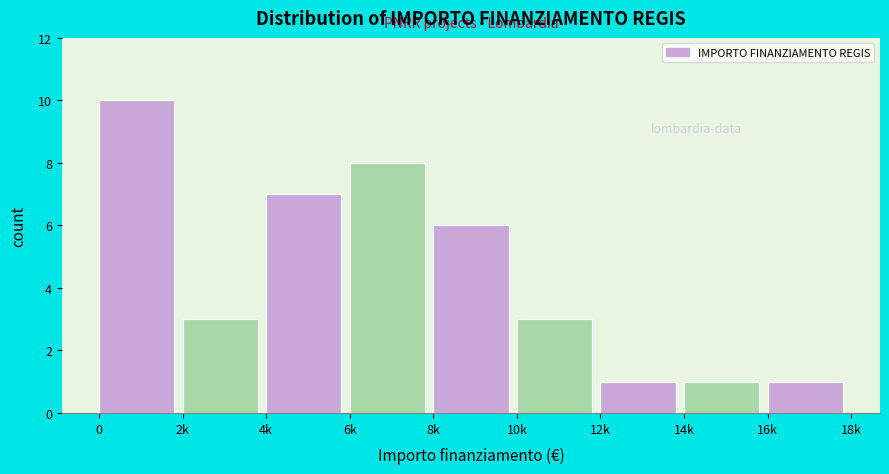

Reading left to right, transcribe all the data shown in this chart.

0=10	2k=3	4k=7	6k=8	8k=6	10k=3	12k=1	14k=1	16k=1